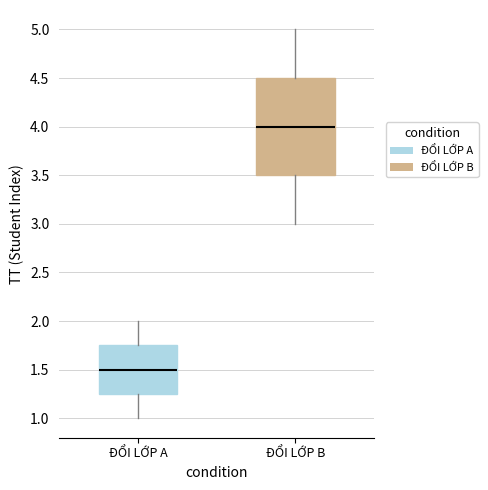

Which box's median line is the lowest?

ĐỔI LỚP A